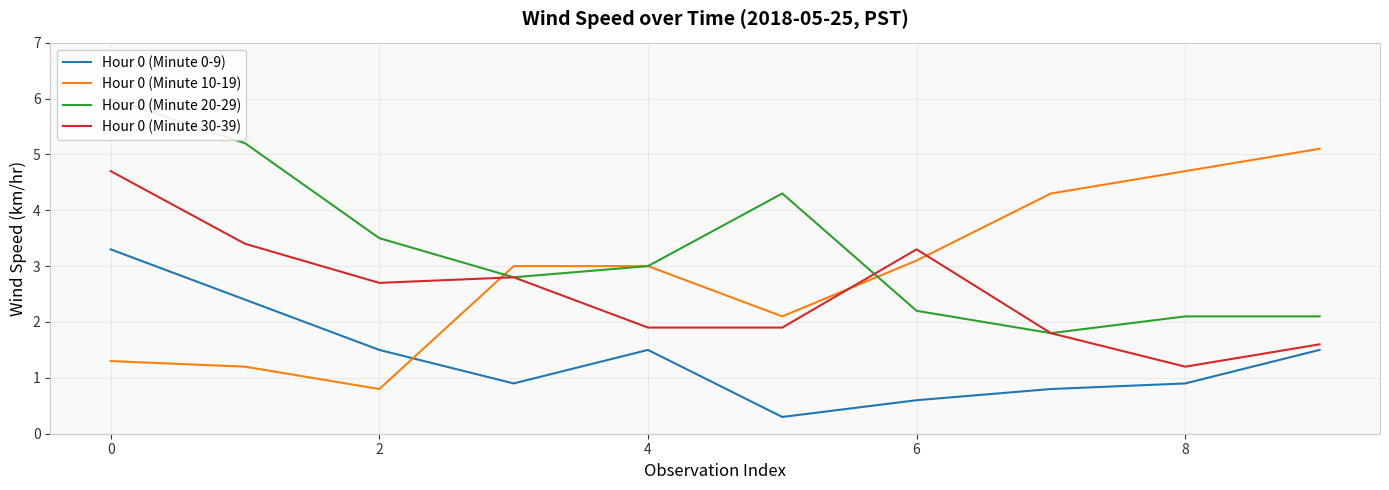

The value of Hour 0 (Minute 20-29) at 8 is 2.1. True or false?

True